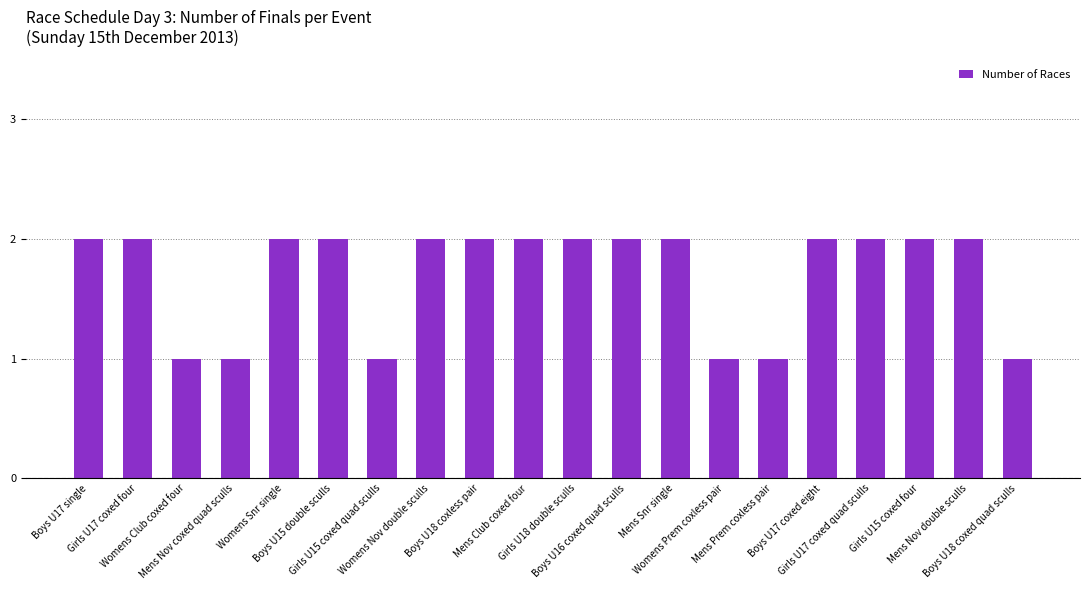

What is the value of the 16th bar from the left?

2